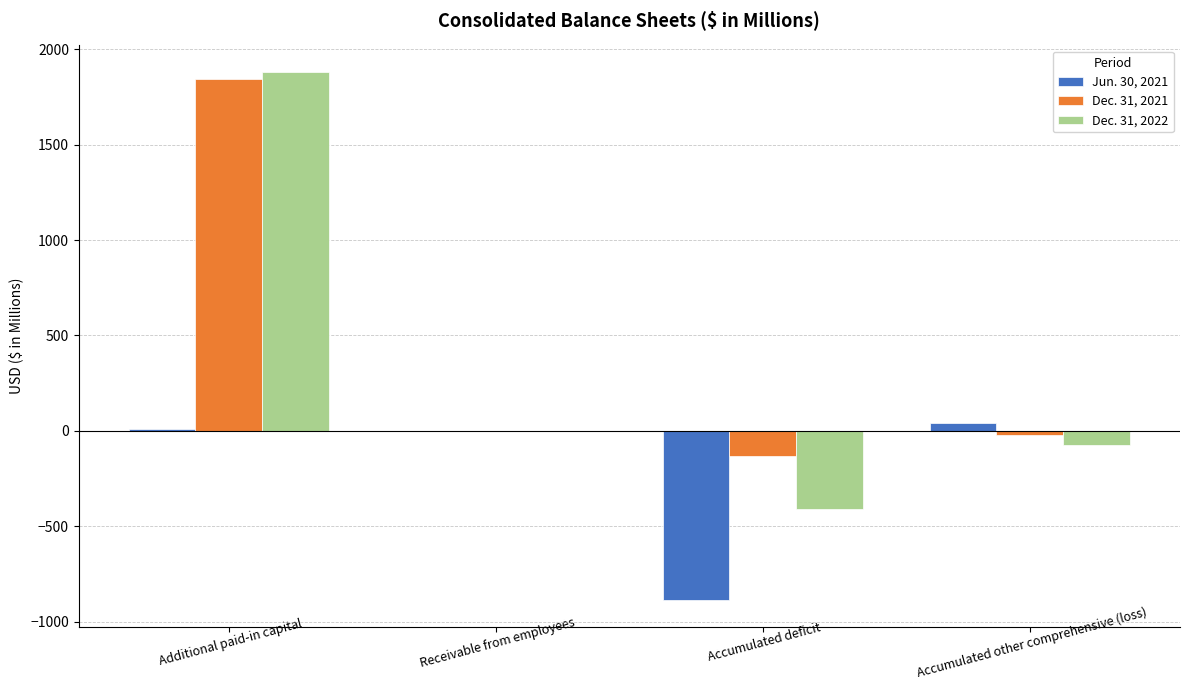

Which series has the largest range (max minus min)?

Dec. 31, 2022